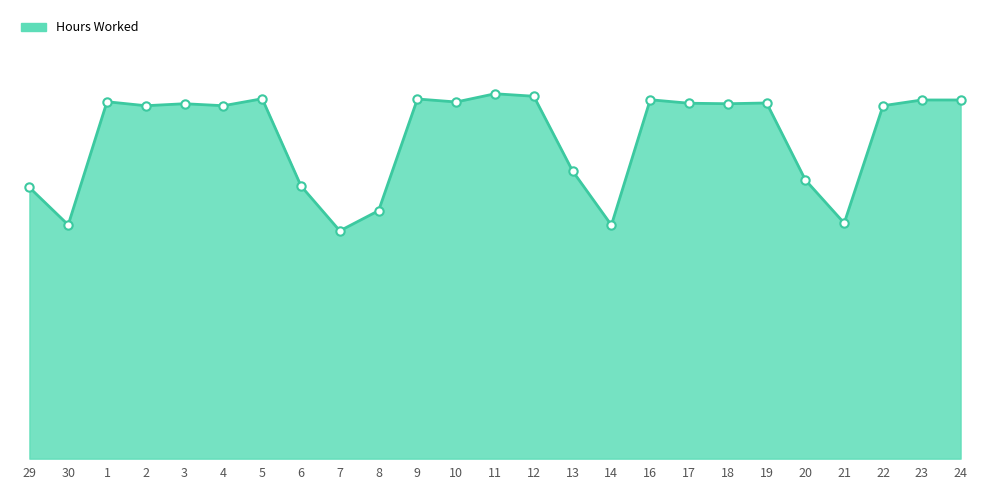

Does the chart have visible grid lines?

No